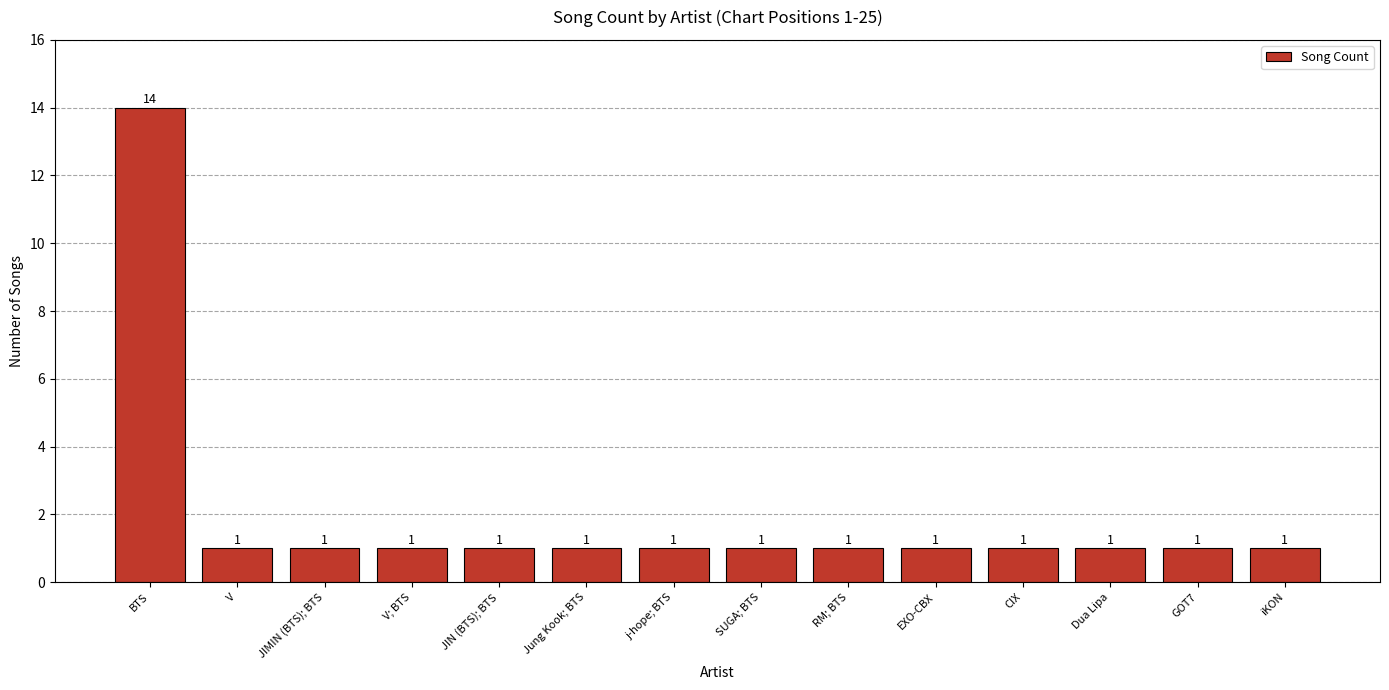

At which category does the chart reach its peak across all series?

BTS